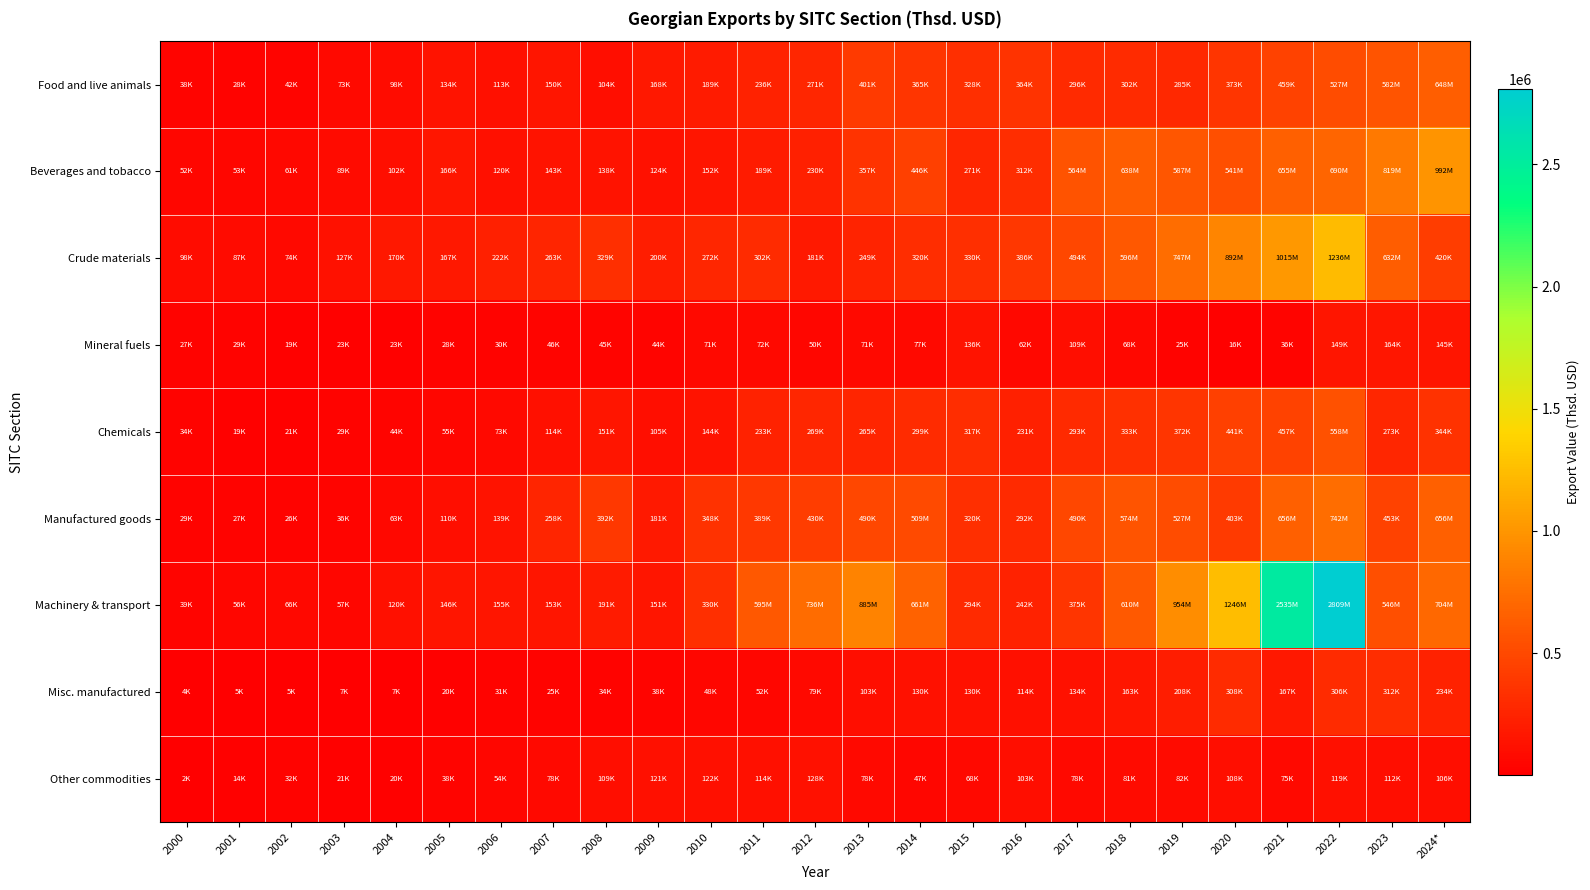

At which category is the sum across all series the highest?

2022